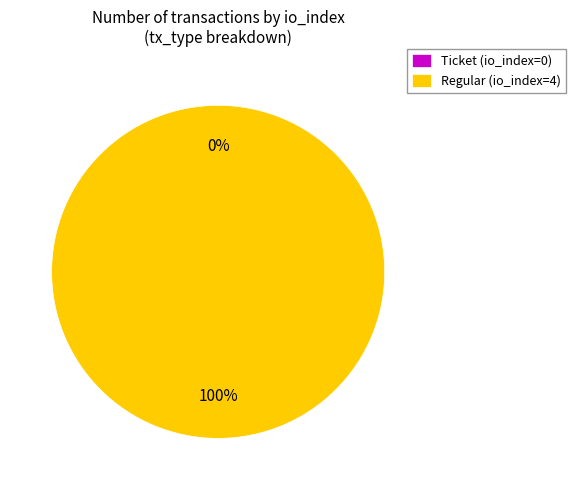

Rank the categories by value from lowest to highest.

Ticket (io_index=0), Regular (io_index=4)